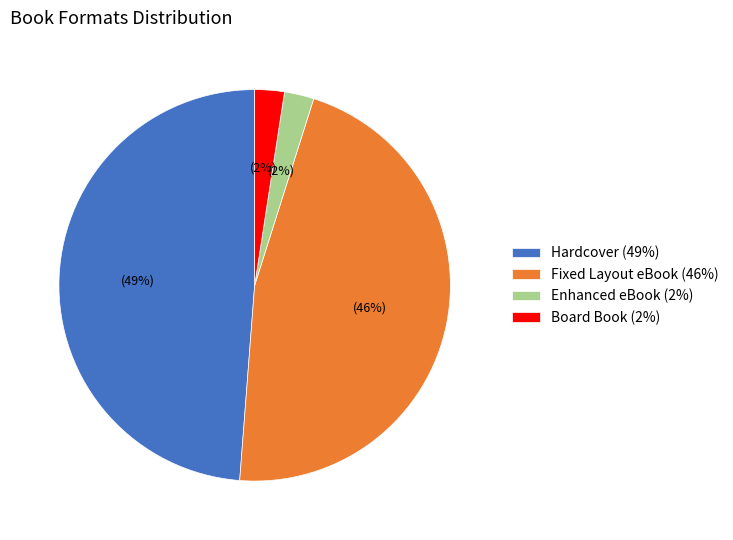

To the nearest percent, what is the average slice percentage?

25%